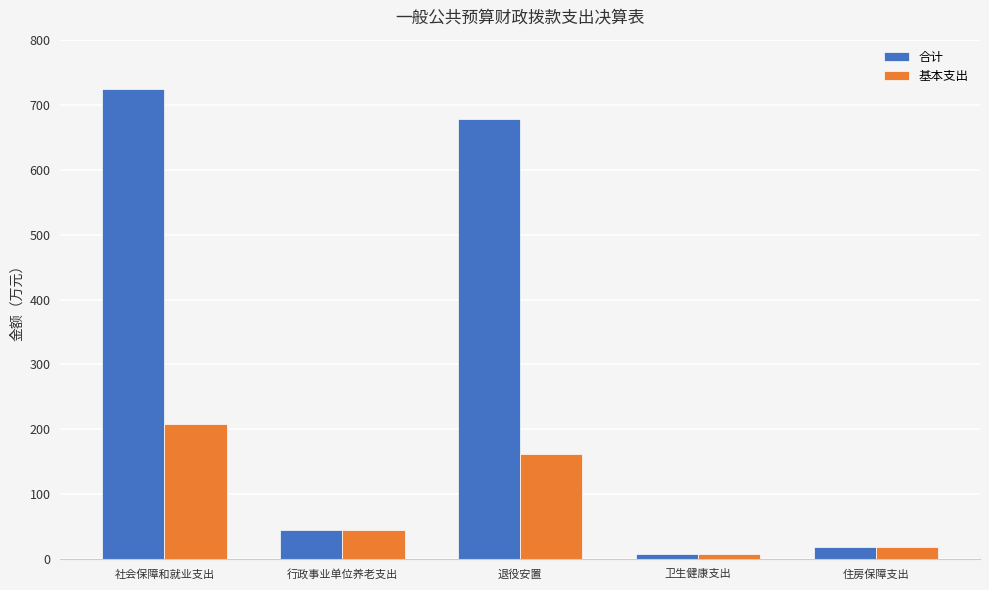

Which series has the widest spread of values?

合计